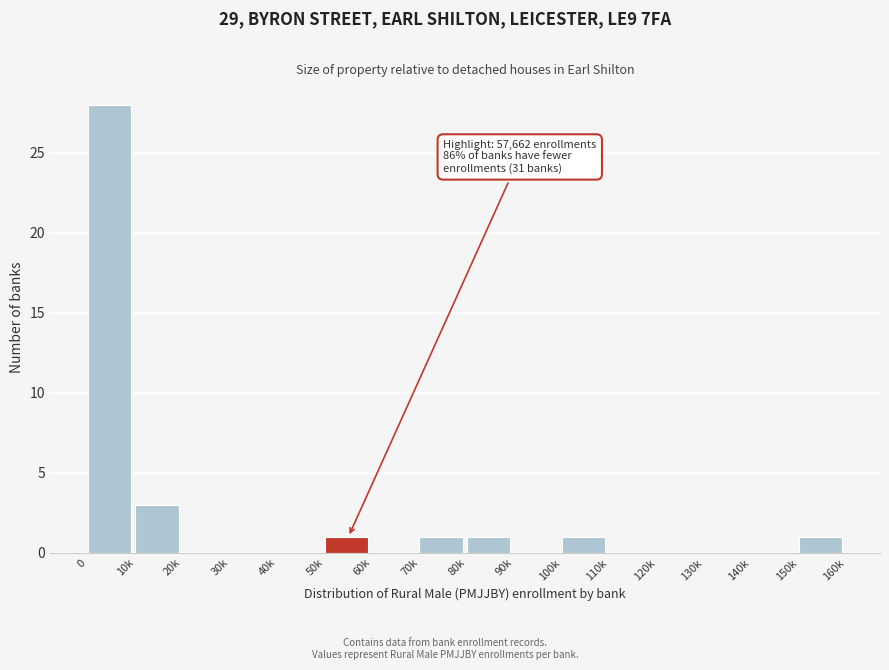

Reading right to left, what are all the values shown in this chart?

150k=1	140k=0	130k=0	120k=0	110k=0	100k=1	90k=0	80k=1	70k=1	60k=0	50k=1	40k=0	30k=0	20k=0	10k=3	0=28